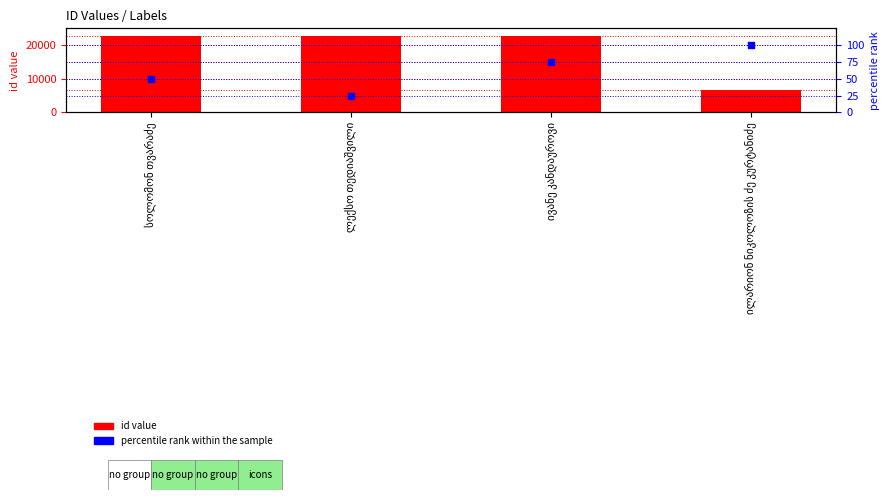

Which series contains the highest Y value?

id value